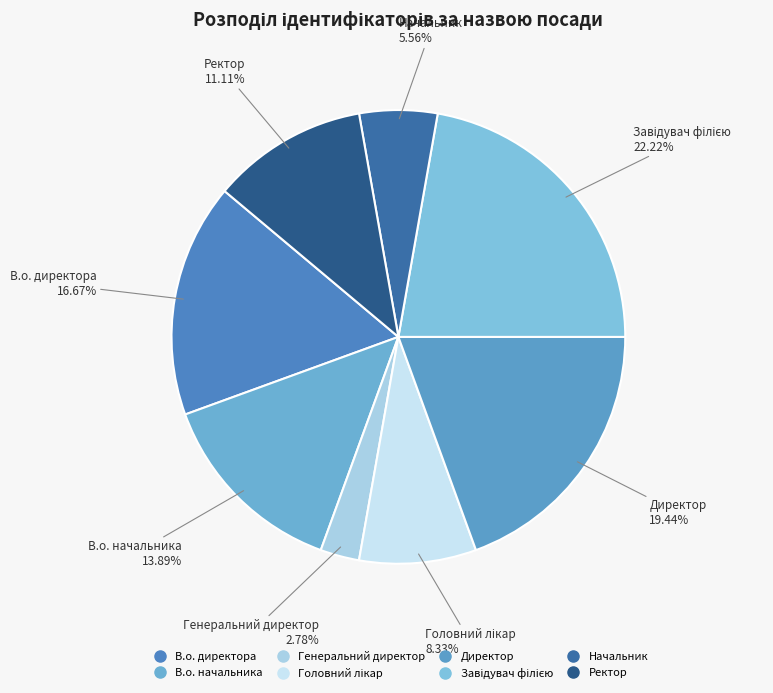

How many segments does this pie chart have?

8